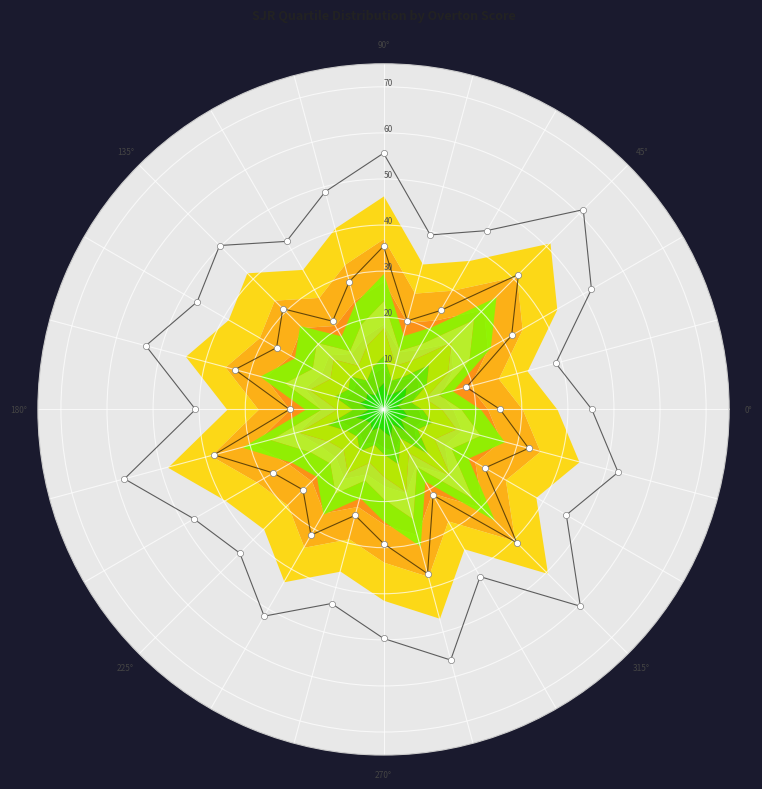

The Q4 series shows 20.4 at 180°. True or false?

True